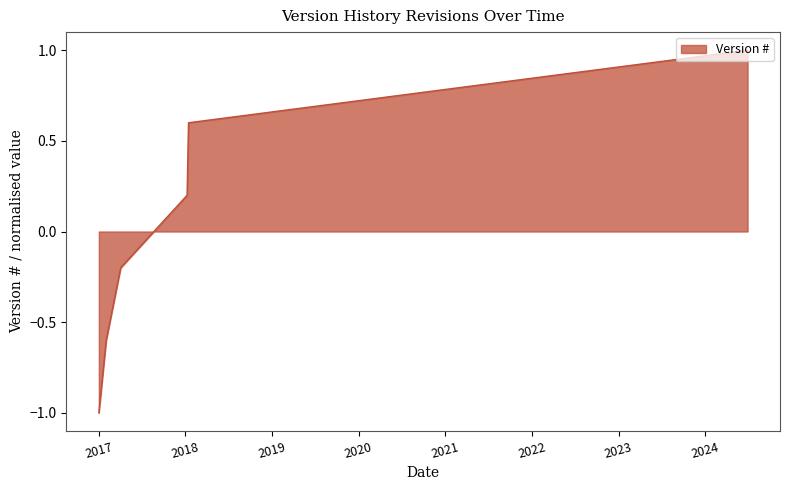

True or false: there are more than 0 points higher than both neighbors.

False